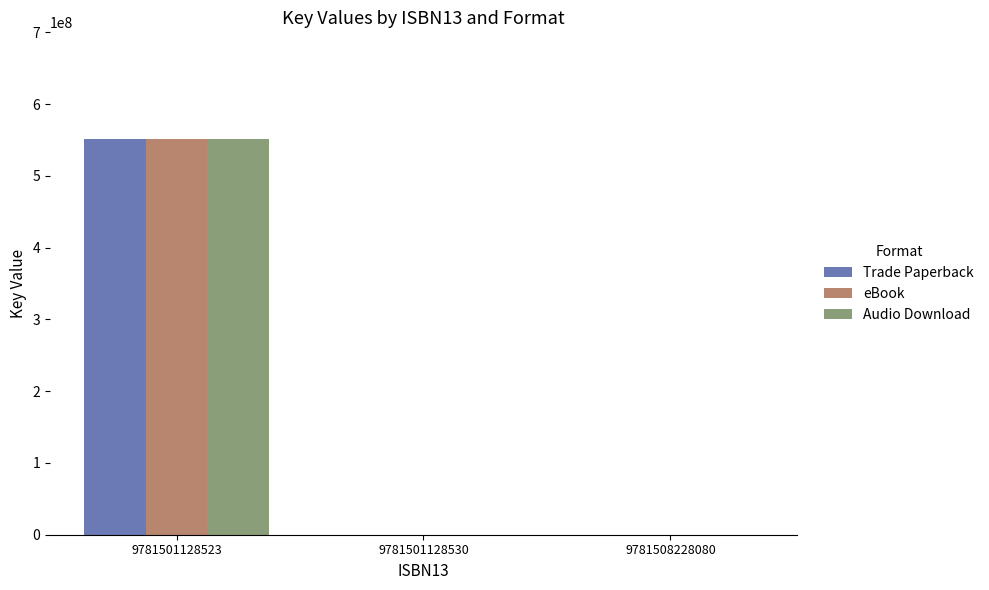

How many groups of bars are there?

3